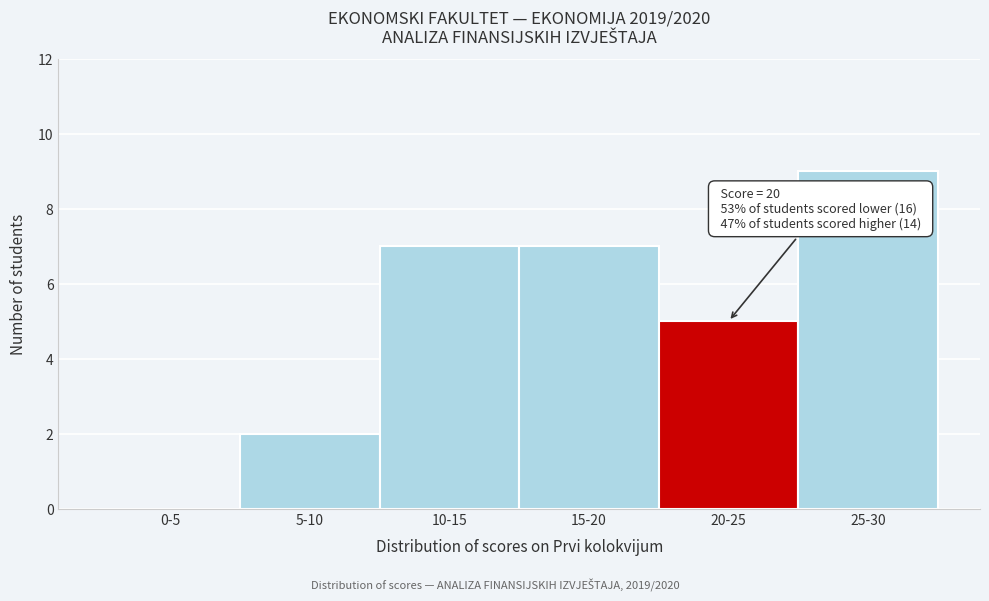

Reading right to left, extract all data points from this chart.

25-30=9	20-25=5	15-20=7	10-15=7	5-10=2	0-5=0